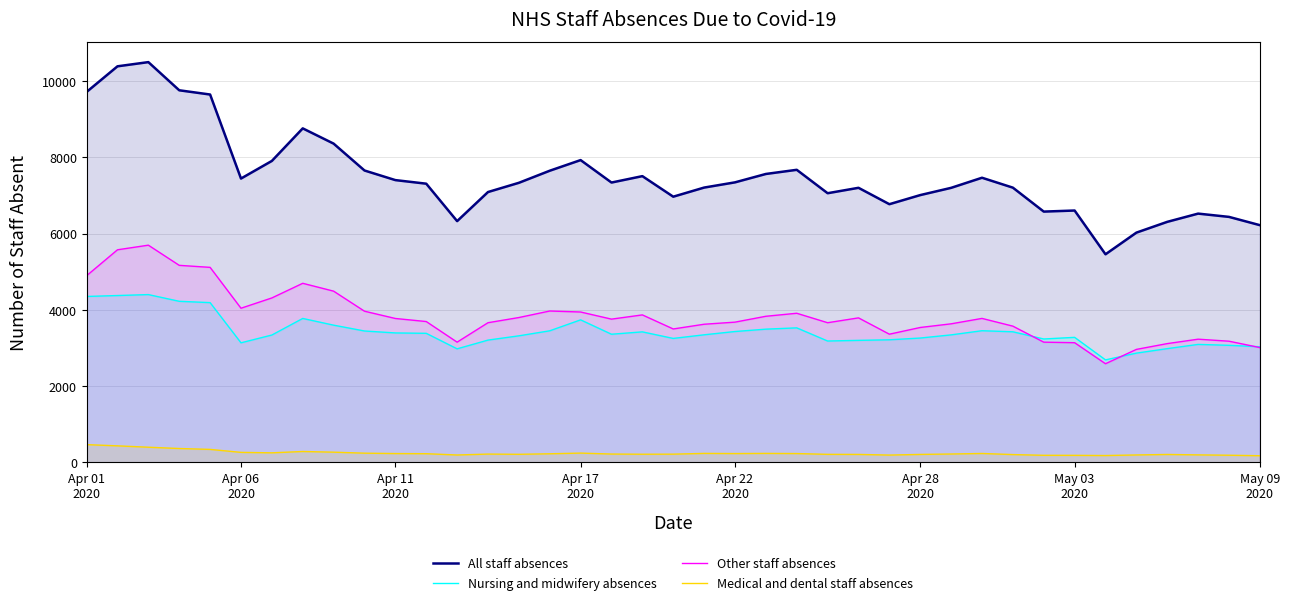

True or false: Other staff absences and Medical and dental staff absences cross at least once.

False